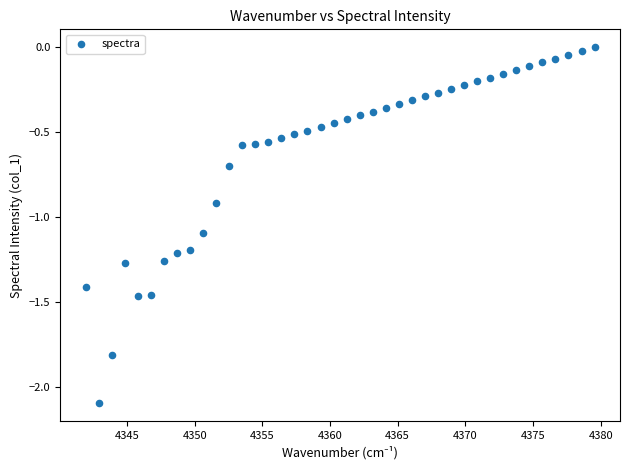

What is the range of Y values (max minus min)?

2.1